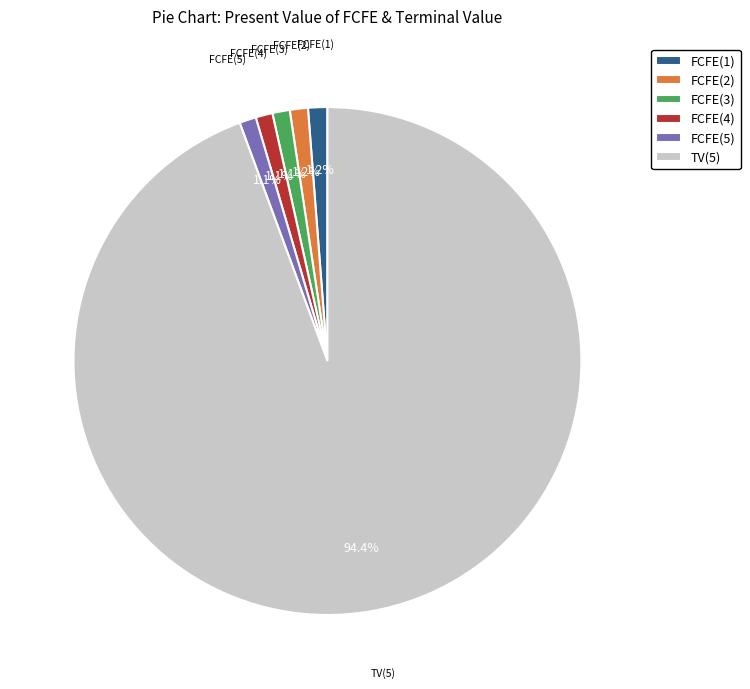

What percentage do FCFE(2) and FCFE(3) together represent?

2.3%